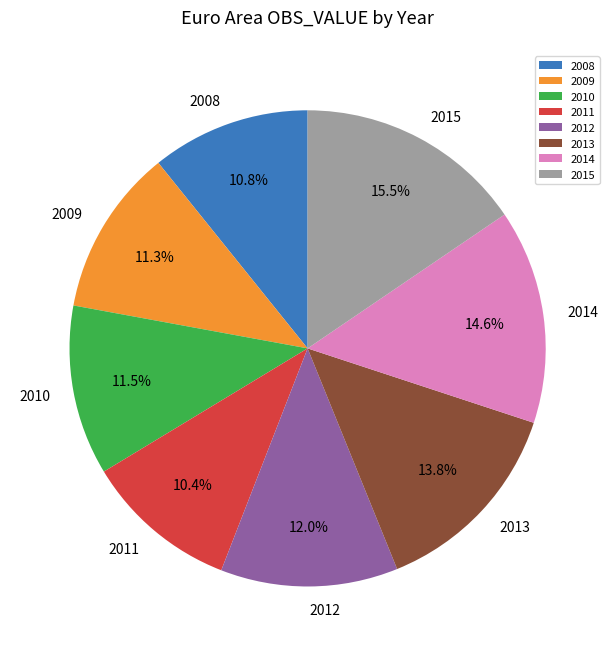

What is the ratio of the value at 2011 to the value at 2015?

0.7